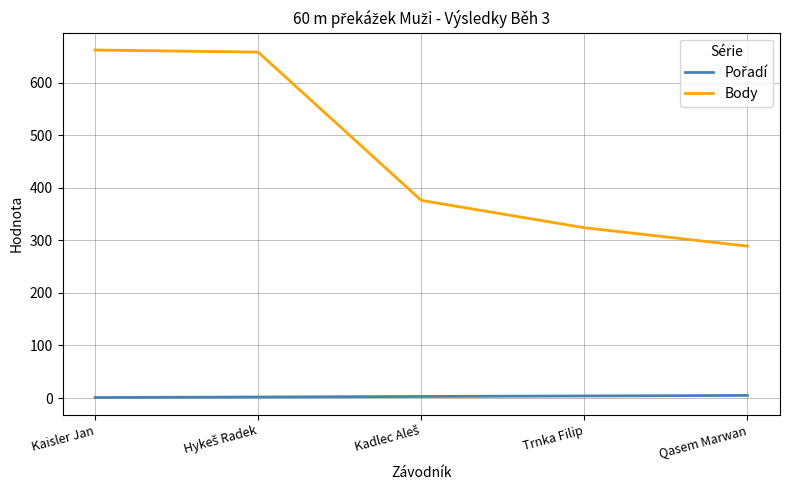

Which series has the widest spread of values?

Body